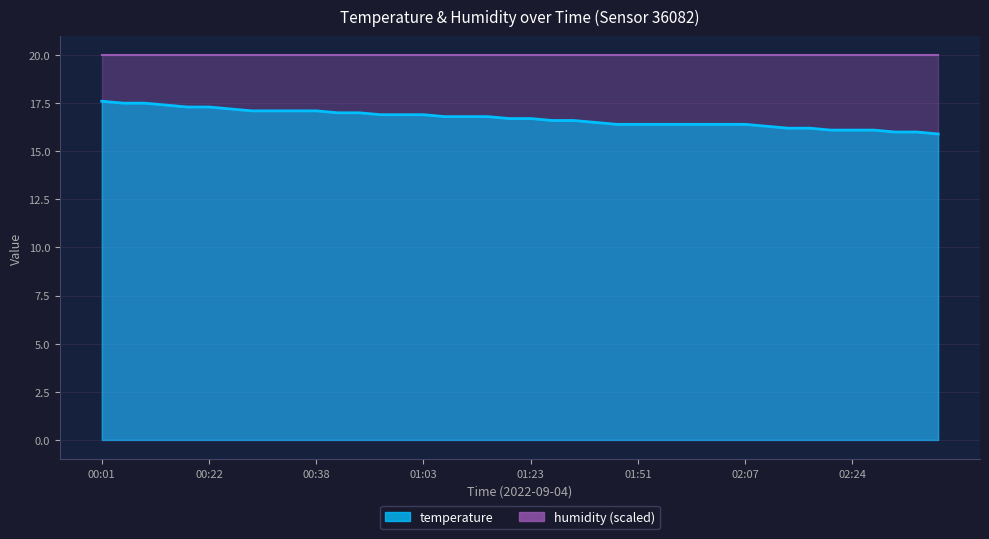

What is the value of the 10th point from the left?

17.1